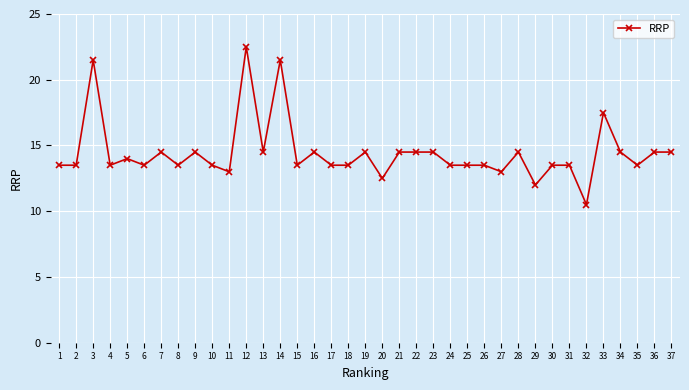

What is the difference between the values at 29 and 25?

1.5